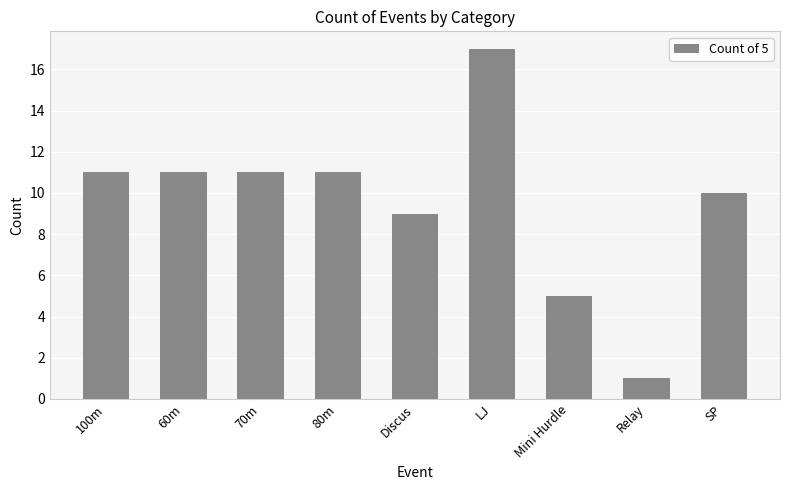

Reading right to left, transcribe all the data shown in this chart.

10	1	5	17	9	11	11	11	11